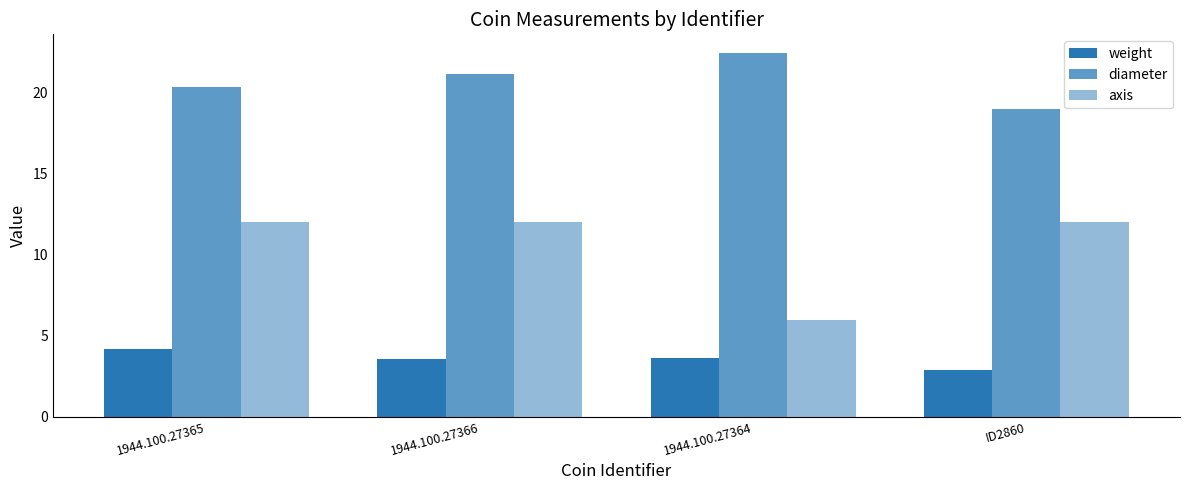

Is the value of axis at 1944.100.27366 greater than the value of diameter at 1944.100.27366?

No